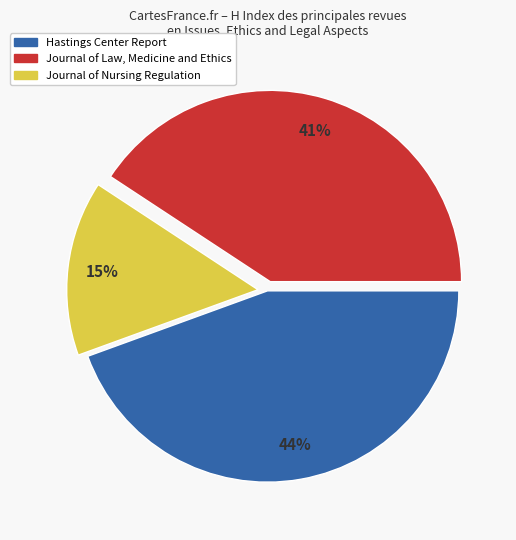

Which slice is the largest?

Hastings Center Report